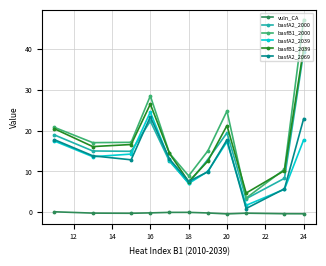

Does the chart have visible grid lines?

Yes